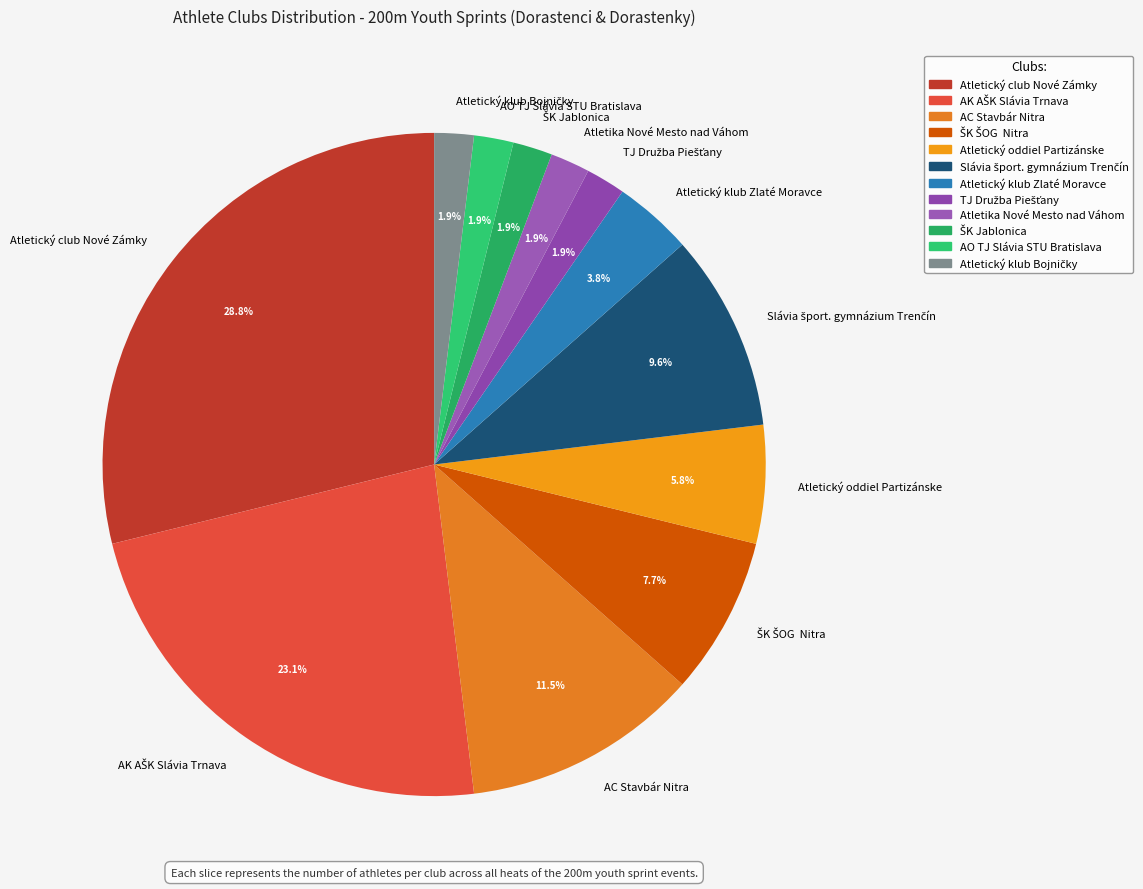

How many slices are in this pie chart?

12